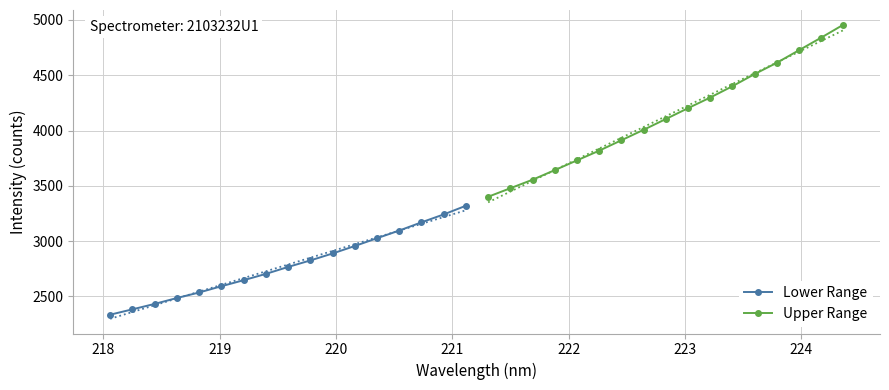

Does the chart have visible grid lines?

Yes